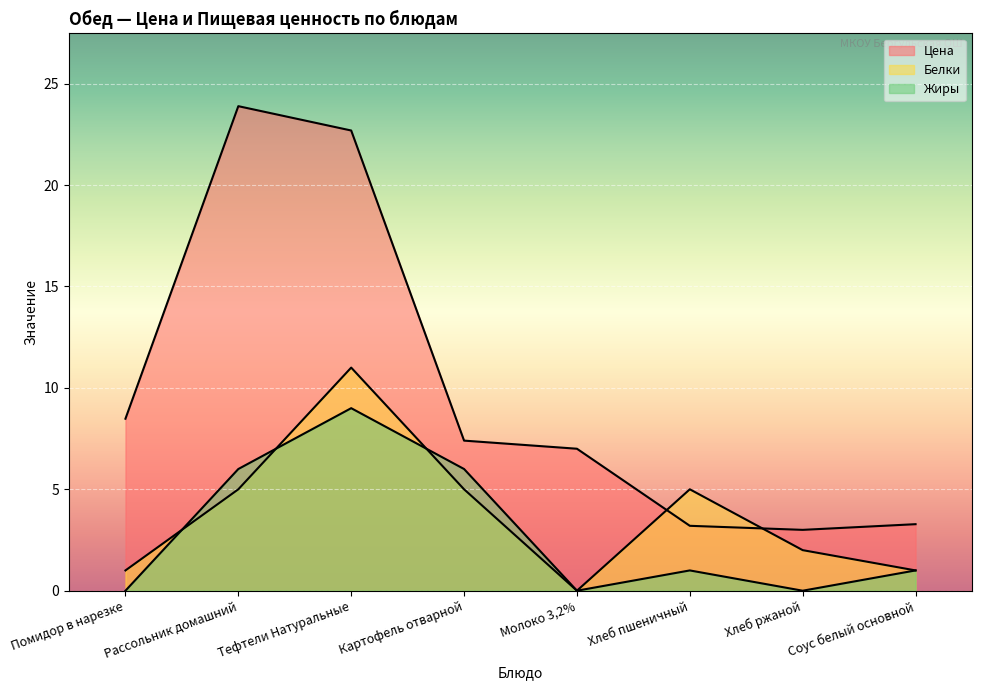

What is the difference between the second highest and second lowest values in the Жиры series?

6.0